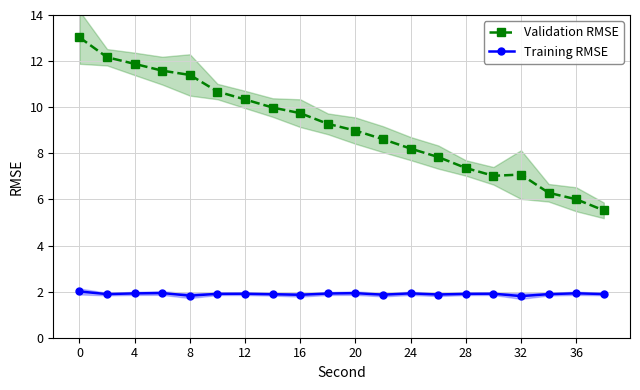

True or false: Validation RMSE and Training RMSE cross at least once.

False